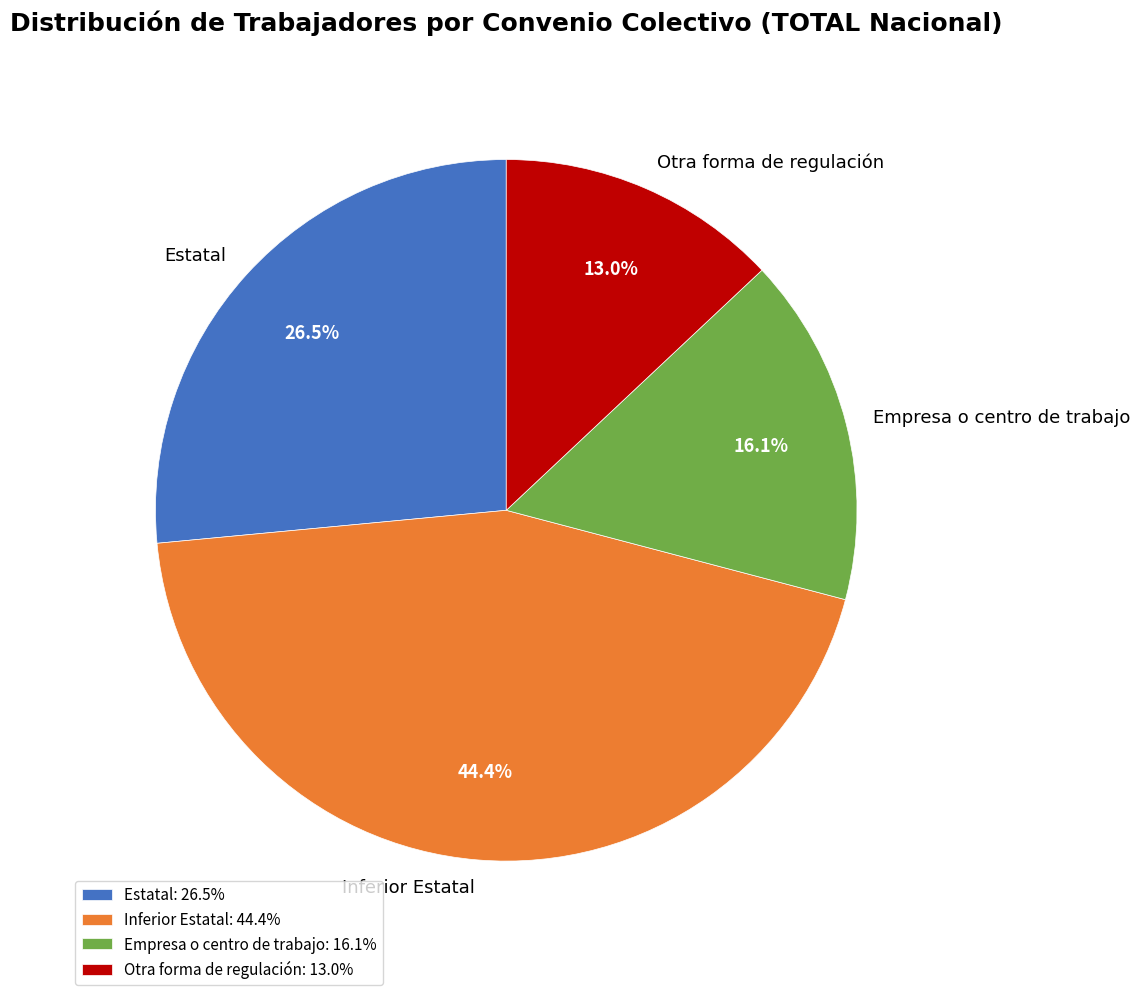

Does Empresa o centro de trabajo account for over 50% of the chart?

No